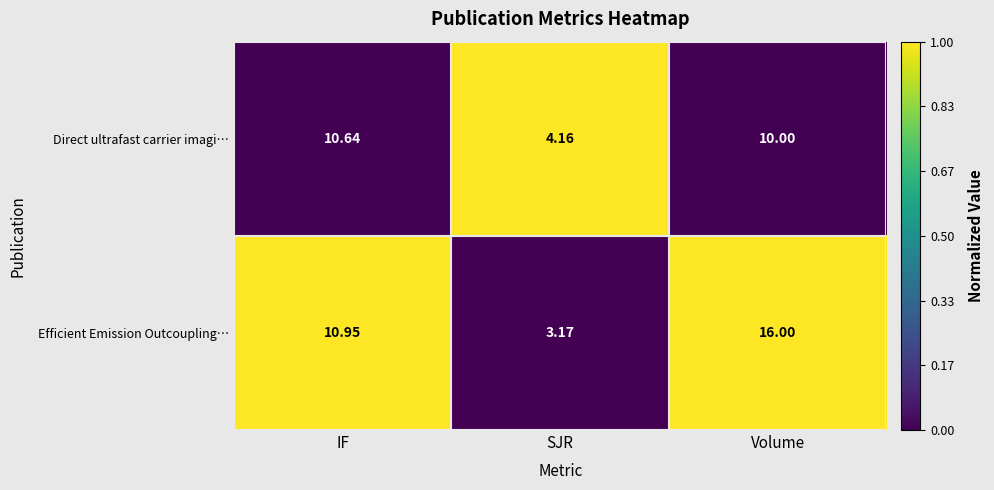

Rank the series at SJR from lowest to highest value.

Efficient Emission Outcoupling…, Direct ultrafast carrier imagi…